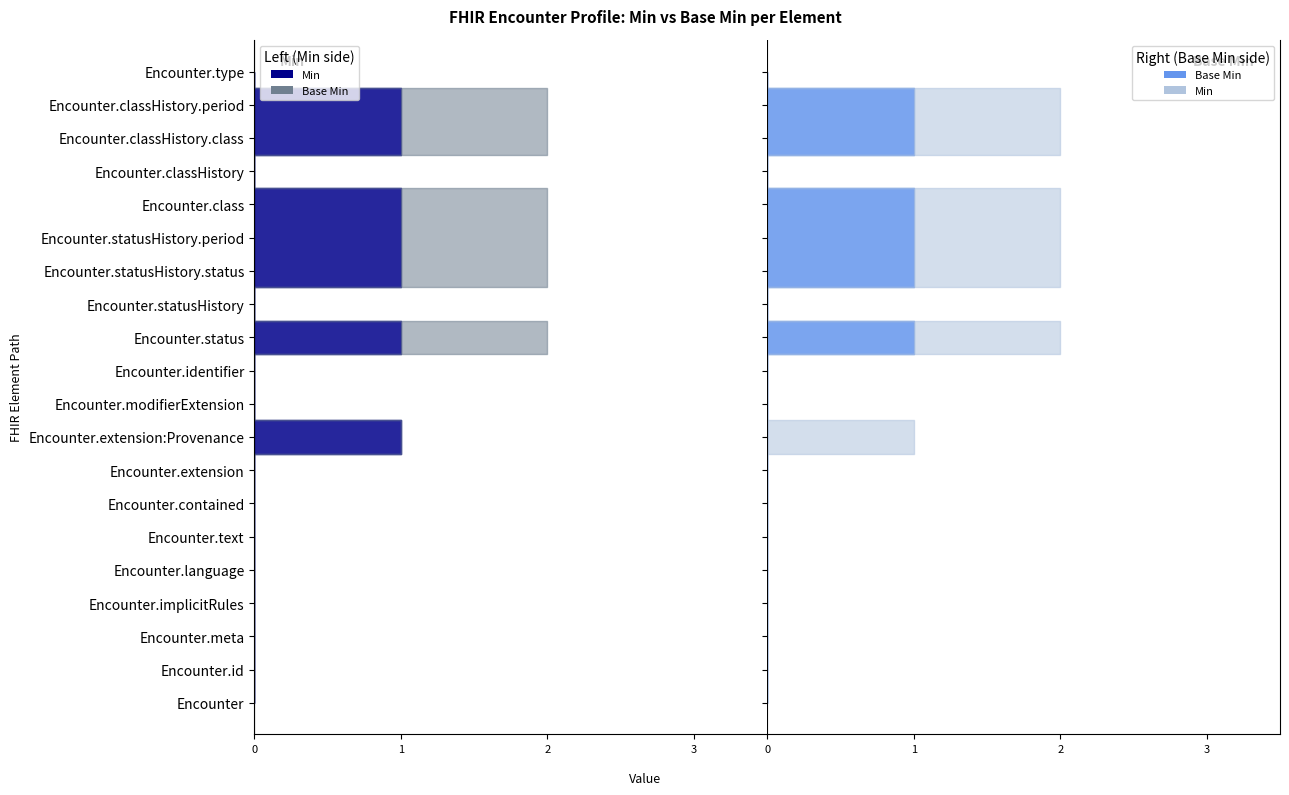

Reading right to left, transcribe all the data shown in this chart.

Min: Encounter.type=0	Encounter.classHistory.period=1	Encounter.classHistory.class=1	Encounter.classHistory=0	Encounter.class=1	Encounter.statusHistory.period=1	Encounter.statusHistory.status=1	Encounter.statusHistory=0	Encounter.status=1	Encounter.identifier=0	Encounter.modifierExtension=0	Encounter.extension:Provenance=1	Encounter.extension=0	Encounter.contained=0	Encounter.text=0	Encounter.language=0	Encounter.implicitRules=0	Encounter.meta=0	Encounter.id=0	Encounter=0
Base Min: Encounter.type=0	Encounter.classHistory.period=1	Encounter.classHistory.class=1	Encounter.classHistory=0	Encounter.class=1	Encounter.statusHistory.period=1	Encounter.statusHistory.status=1	Encounter.statusHistory=0	Encounter.status=1	Encounter.identifier=0	Encounter.modifierExtension=0	Encounter.extension:Provenance=0	Encounter.extension=0	Encounter.contained=0	Encounter.text=0	Encounter.language=0	Encounter.implicitRules=0	Encounter.meta=0	Encounter.id=0	Encounter=0